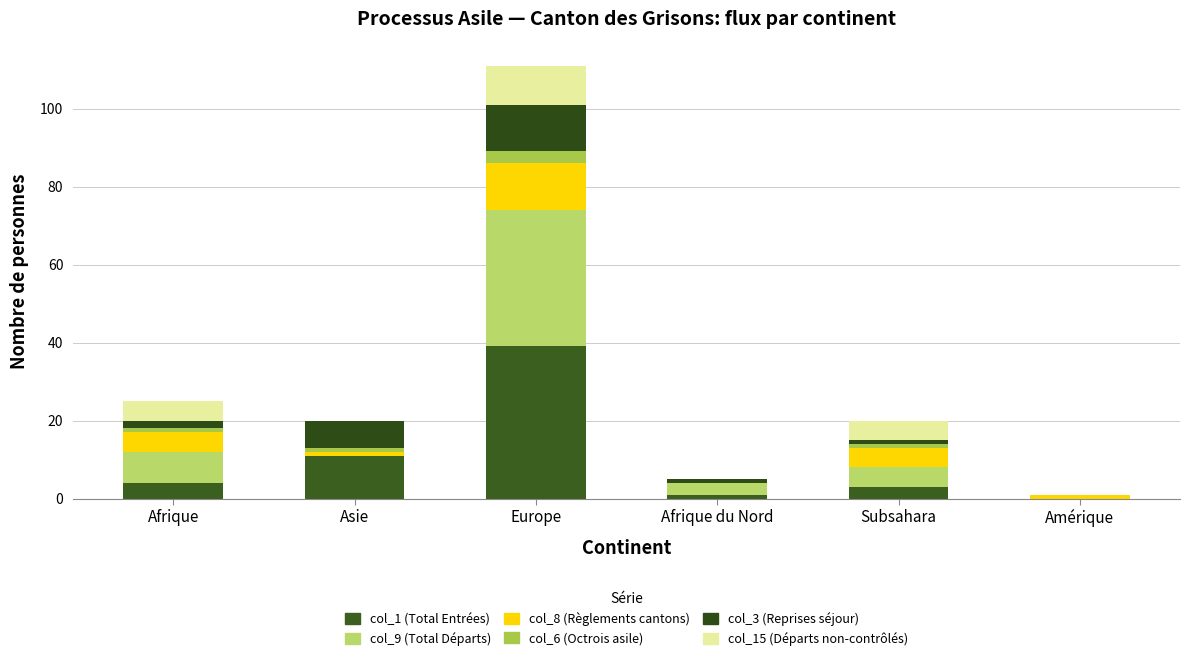

Count the number of categories in the chart.

6